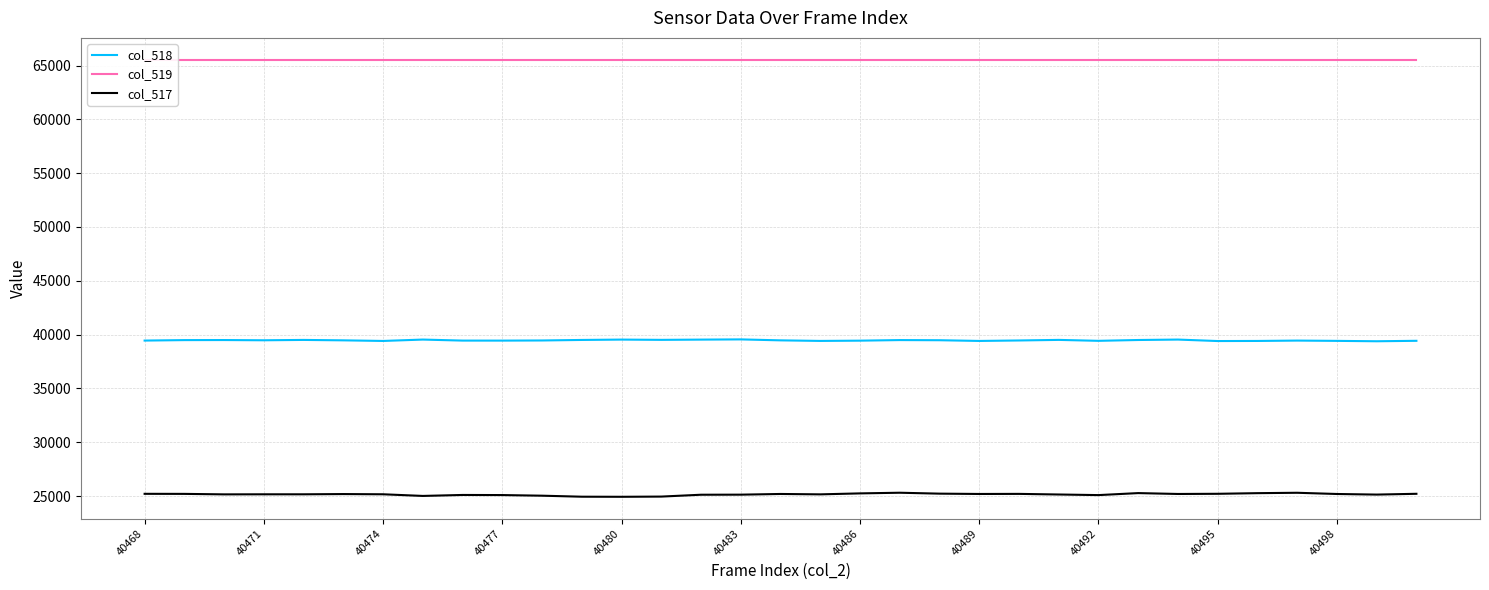

What is the highest value of the col_518 series?

39556